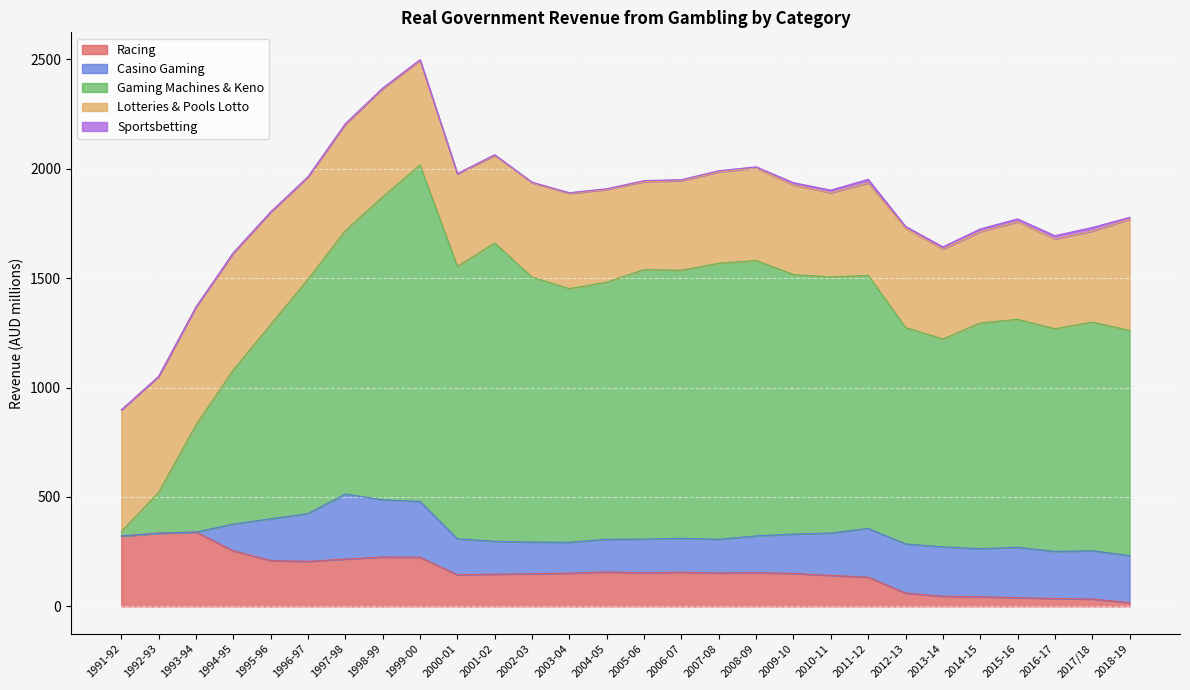

What is the sum of the Gaming Machines & Keno values at 2005-06 and 1997-98?

2435.3